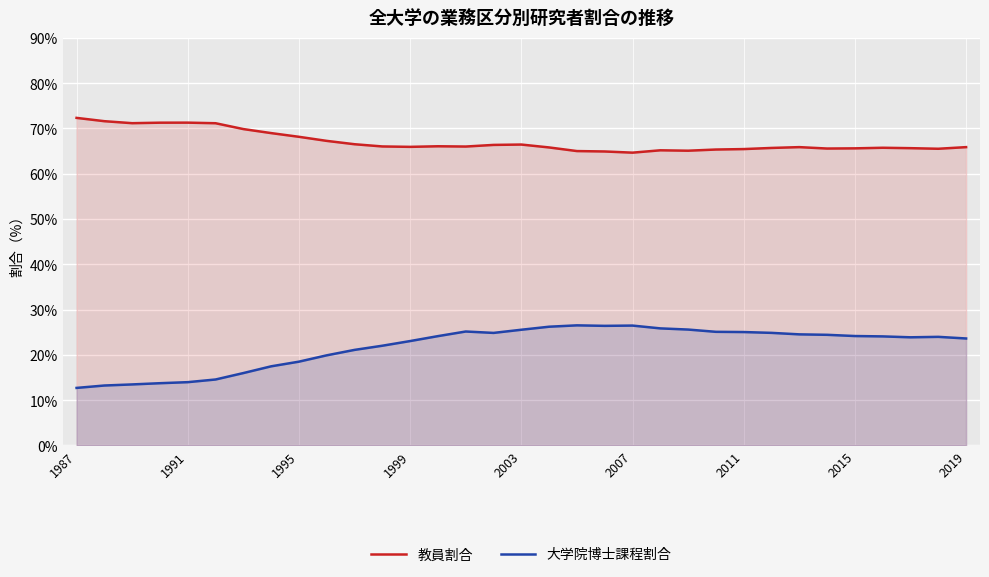

Rank the series at 2015 from highest to lowest value.

教員割合, 大学院博士課程割合